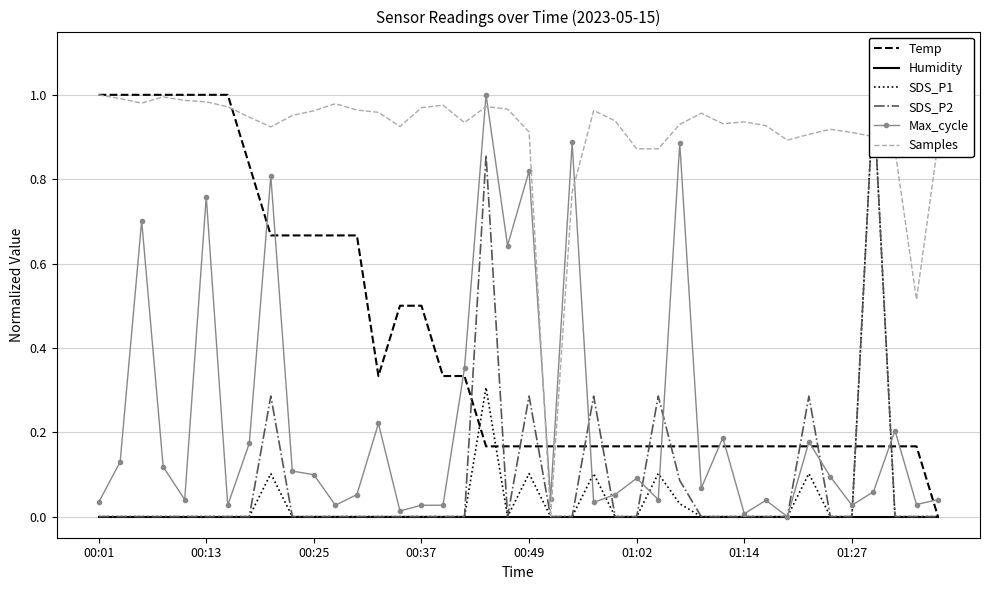

True or false: Samples and Max_cycle intersect in this chart.

True